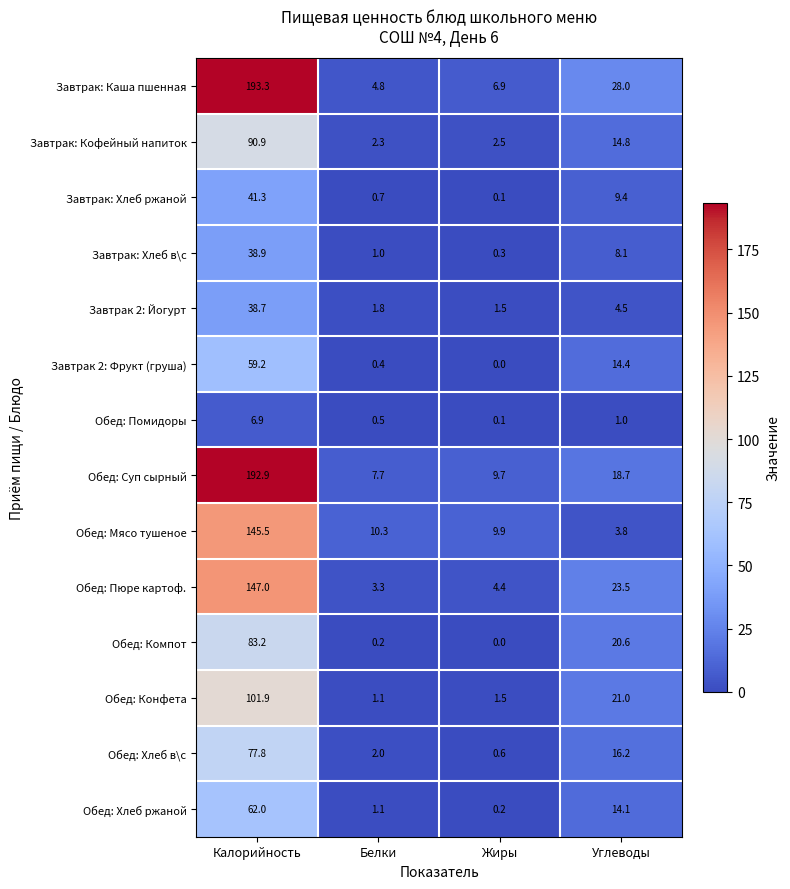

What is the total value across all series at Углеводы?

198.1